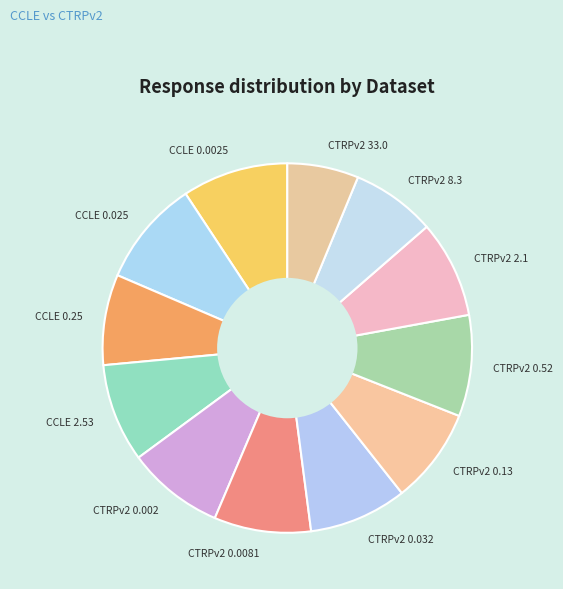

Is there a majority slice in this chart?

No